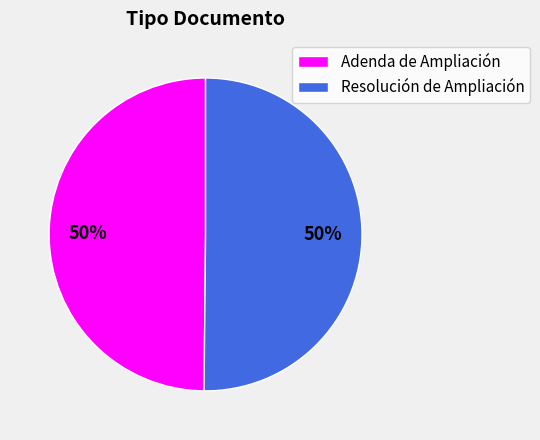

True or false: Adenda de Ampliación accounts for 63% of the total.

False